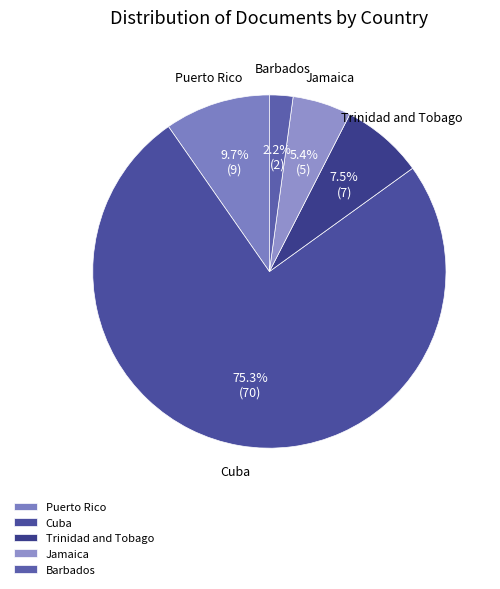

Combined, what portion of the pie is Trinidad and Tobago and Jamaica?

12.9%